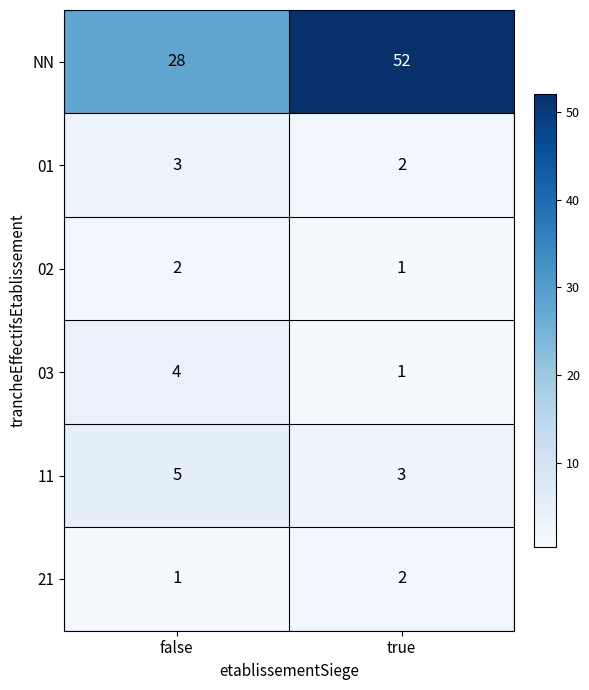

Rank the categories by 02 value from highest to lowest.

false, true